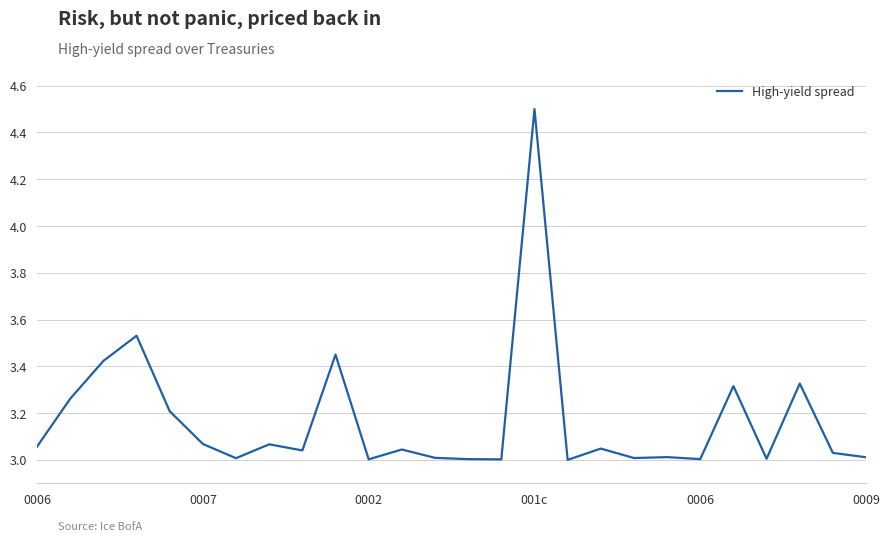

What is the greatest value displayed?

4.5